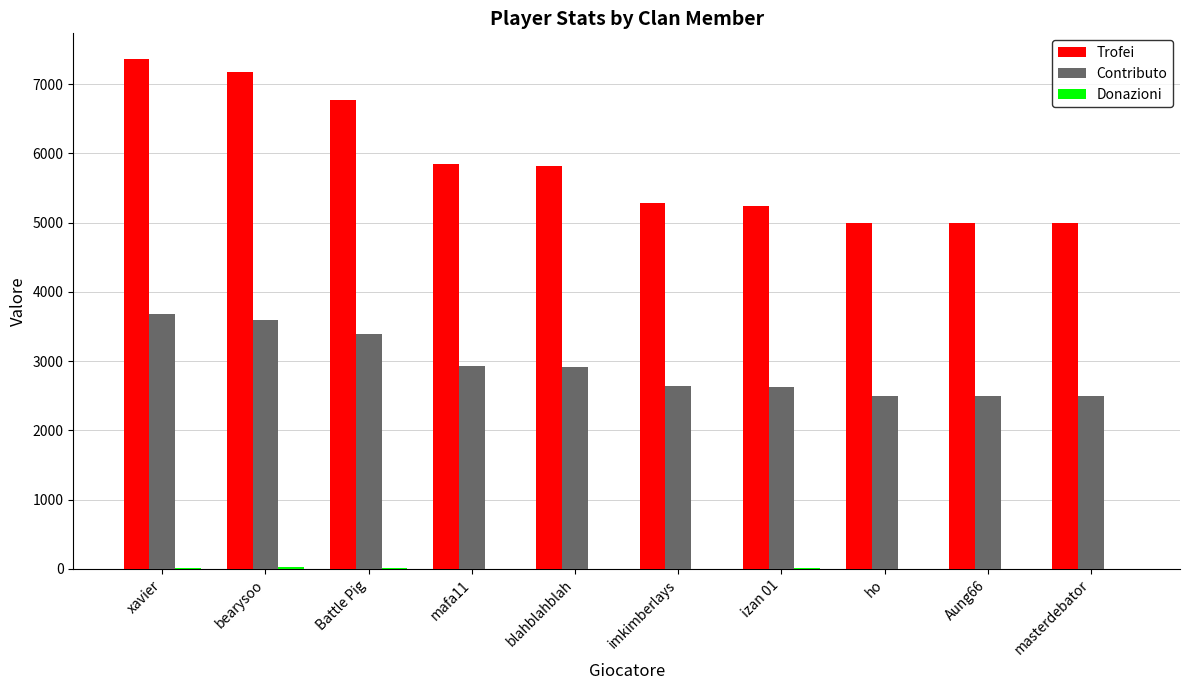

Count the number of categories in the chart.

10